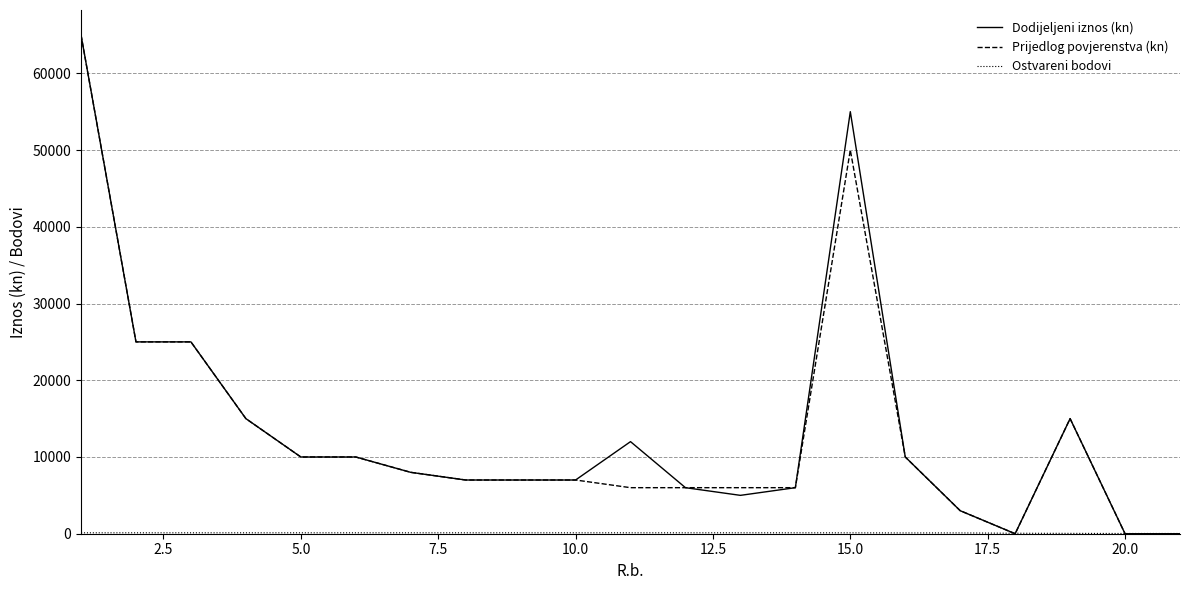

What is the maximum value for Prijedlog povjerenstva (kn)?

65000